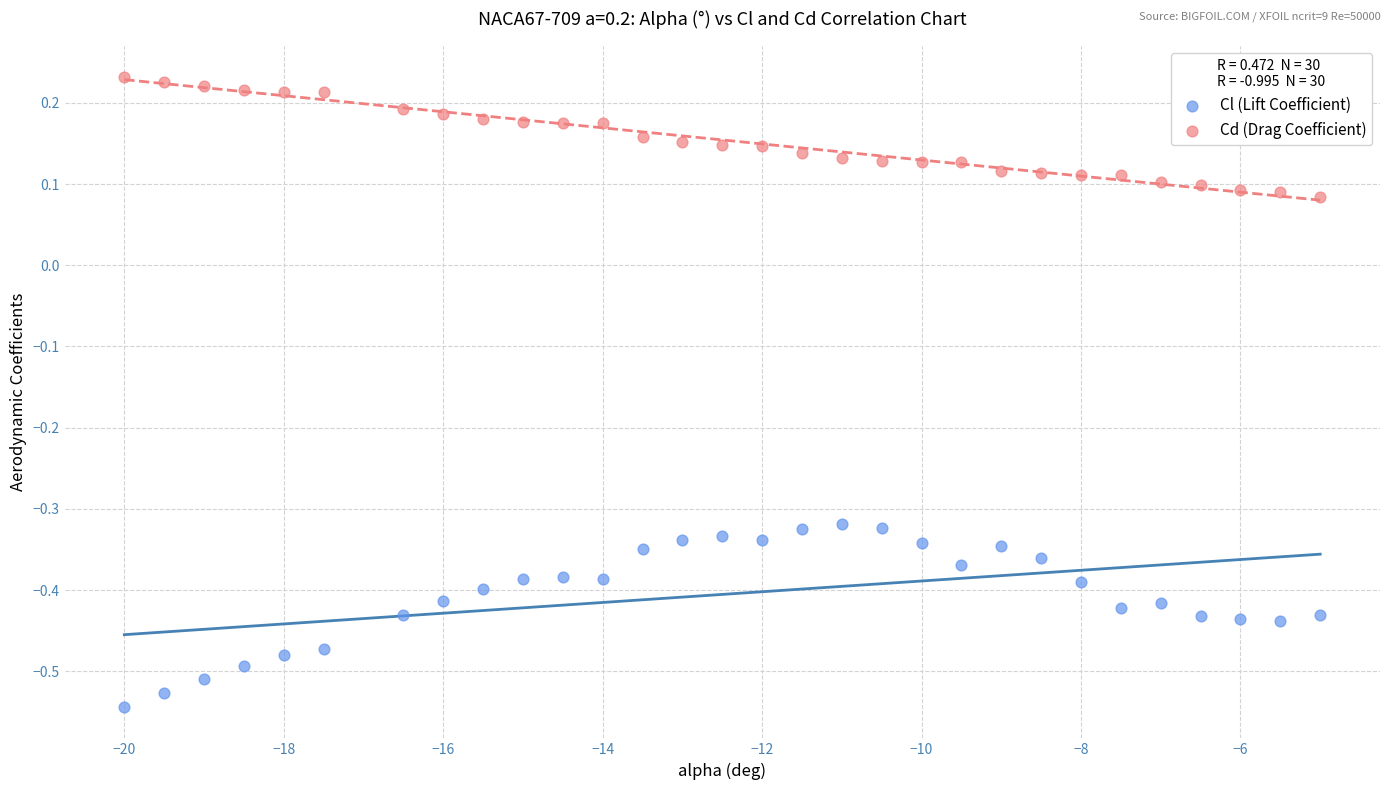

Which series contains the highest Y value?

Cd (Drag Coefficient)